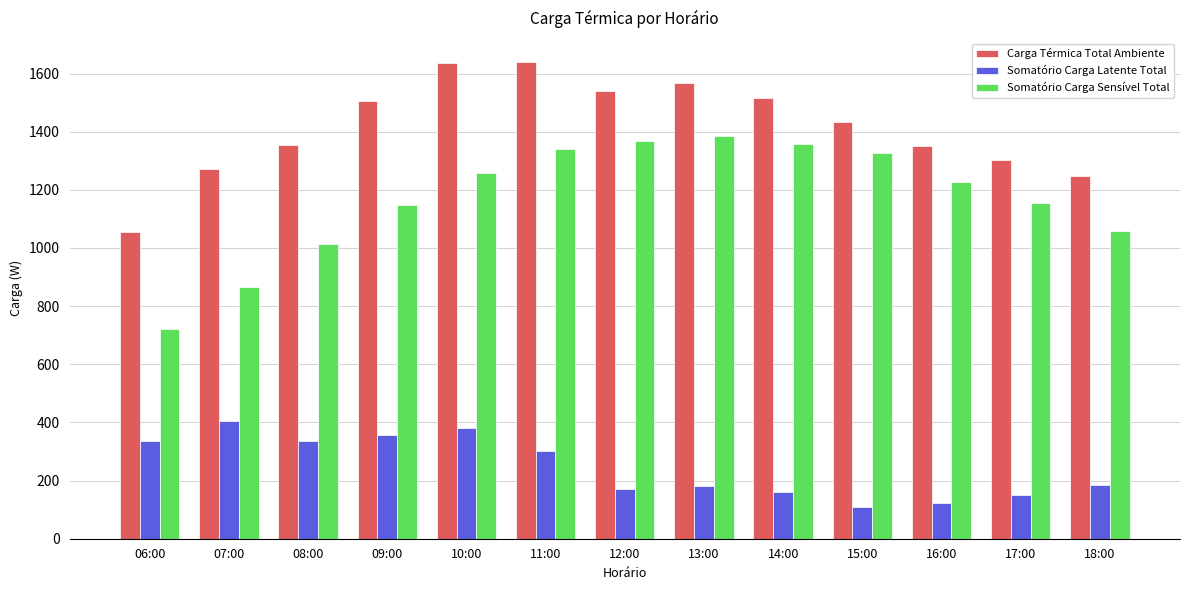

What is the highest value of the Carga Térmica Total Ambiente series?

1640.4